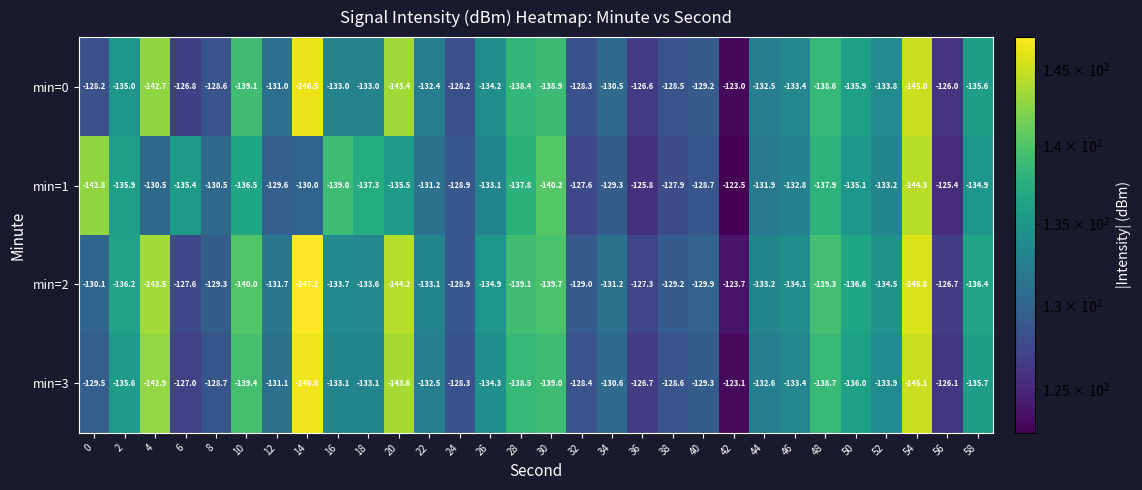

How many values in the min=1 series exceed -132?

14